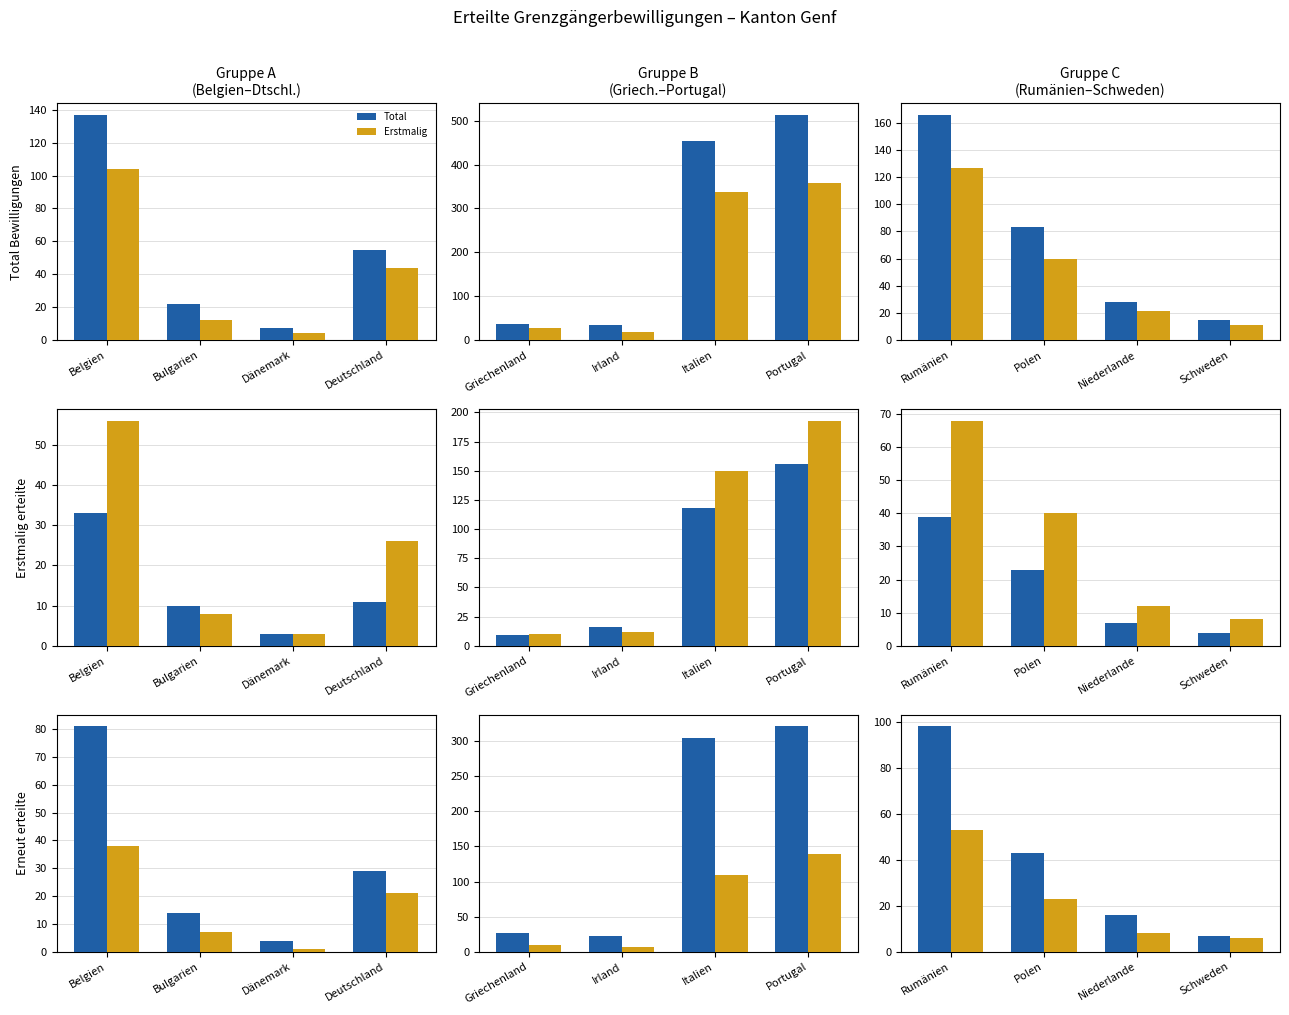

What is the difference between the second highest and second lowest values in the Total series?

55